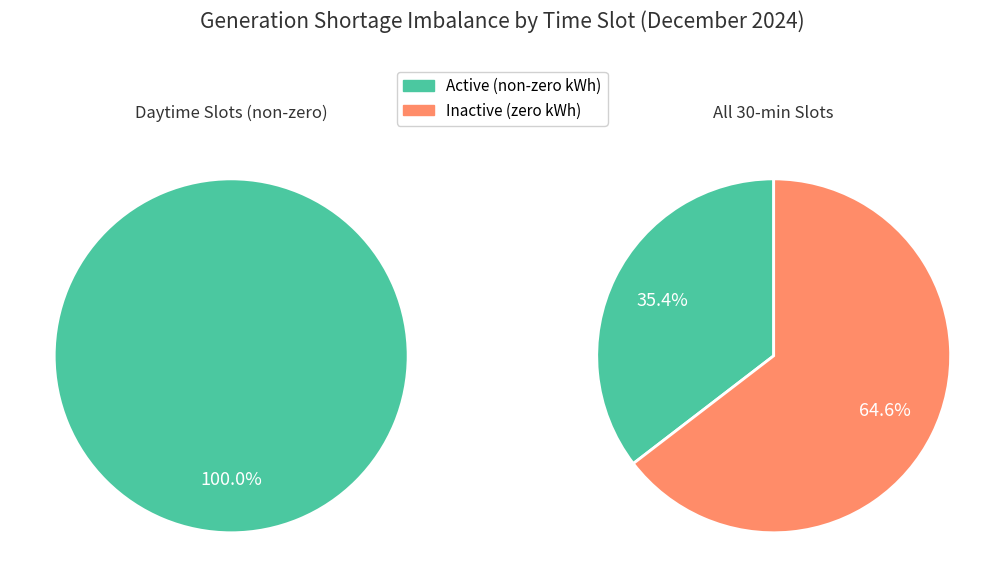

Which series has the widest spread of values?

Active